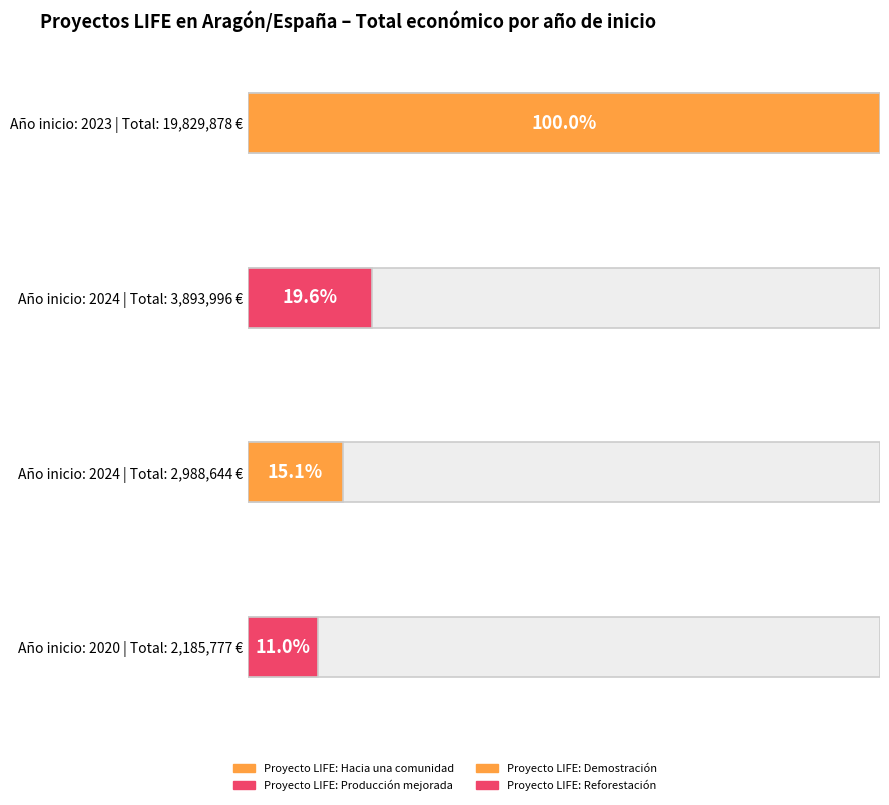

At which label does the data first exceed 3893996?

2023